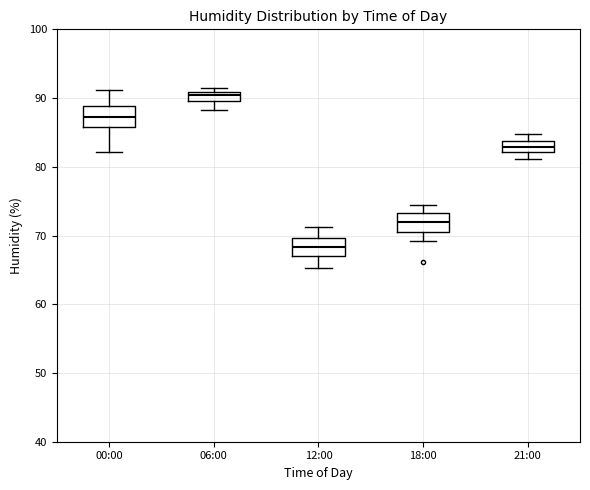

Which box has the lowest median line?

12:00